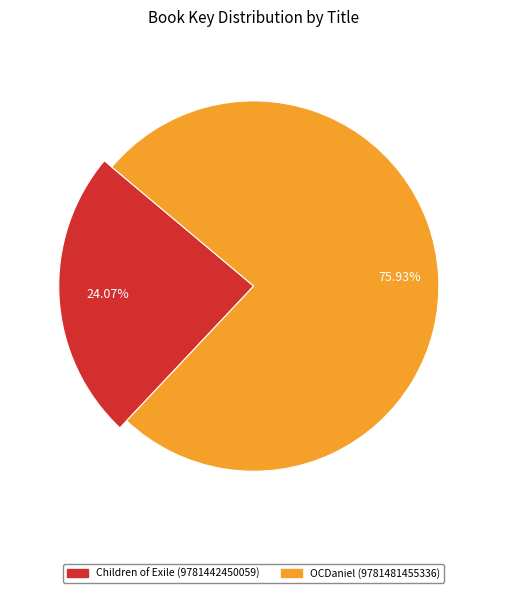

To the nearest percent, what percentage of the pie is Children of Exile (9781442450059)?

24%